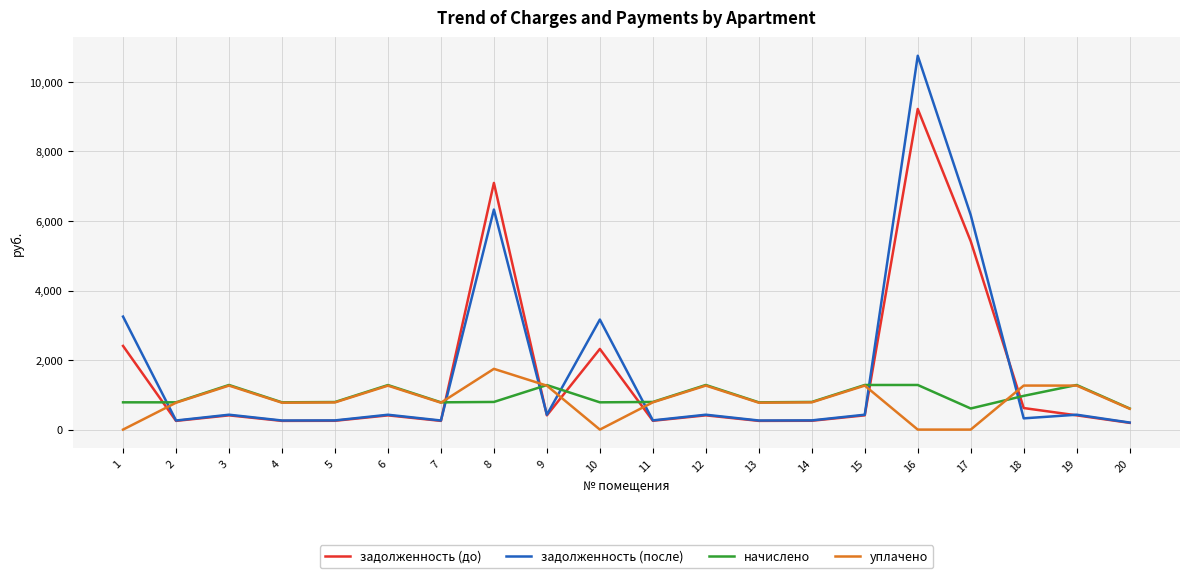

Which series has the largest total across all categories?

задолженность (после)